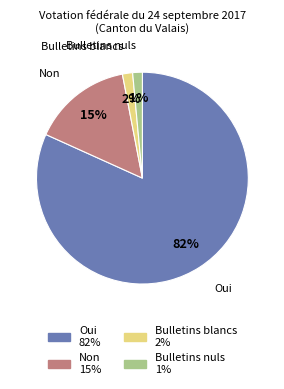

To the nearest percent, what portion does Non represent?

15%